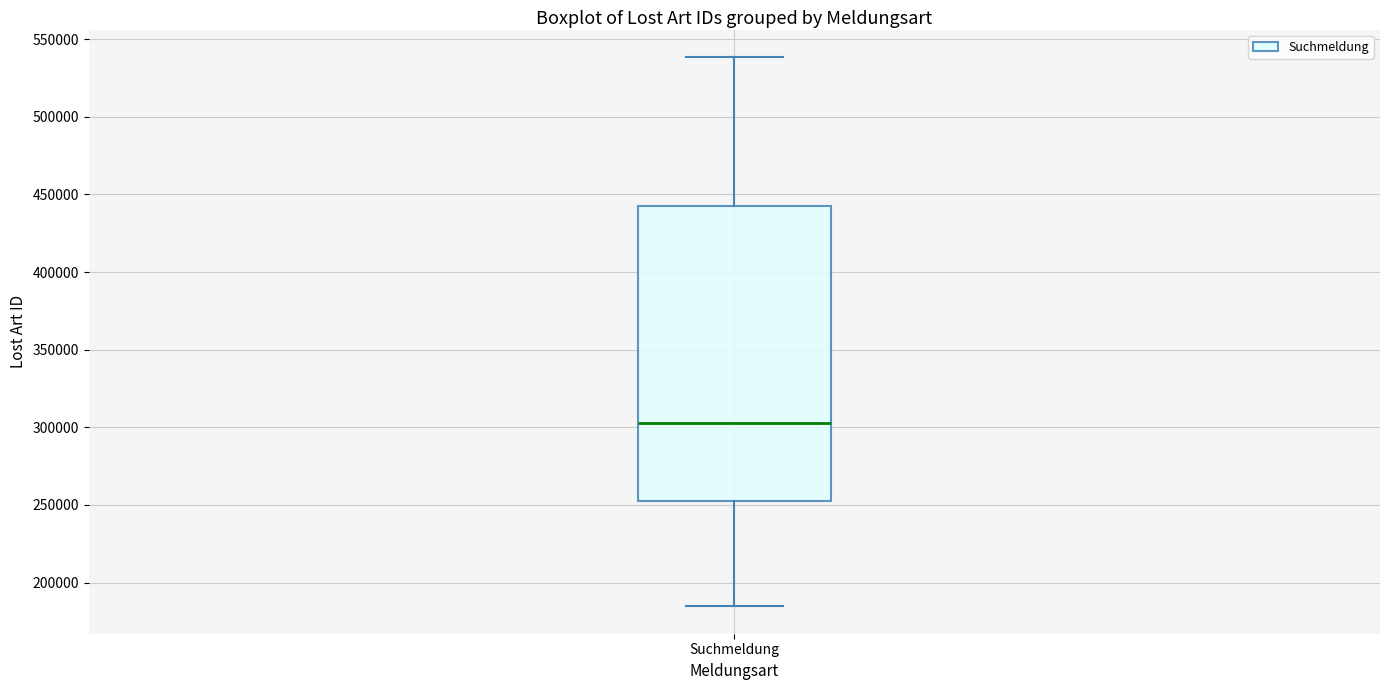

Read this box plot against the y-axis: the position of the median line, the range covered by the box, and the ends of both whiskers. The values are not printed on the chart, so give them approximately, as read against the axis.

median 305000, box 250000 to 440000, whiskers 185000 to 540000